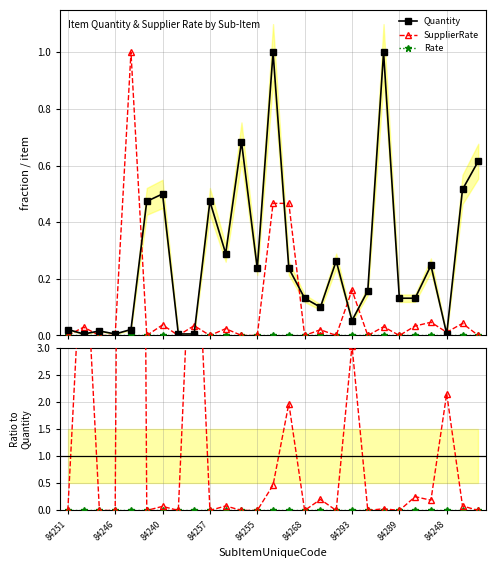

Rank the series by their maximum value, from highest to lowest.

SupplierRate, Quantity, Rate